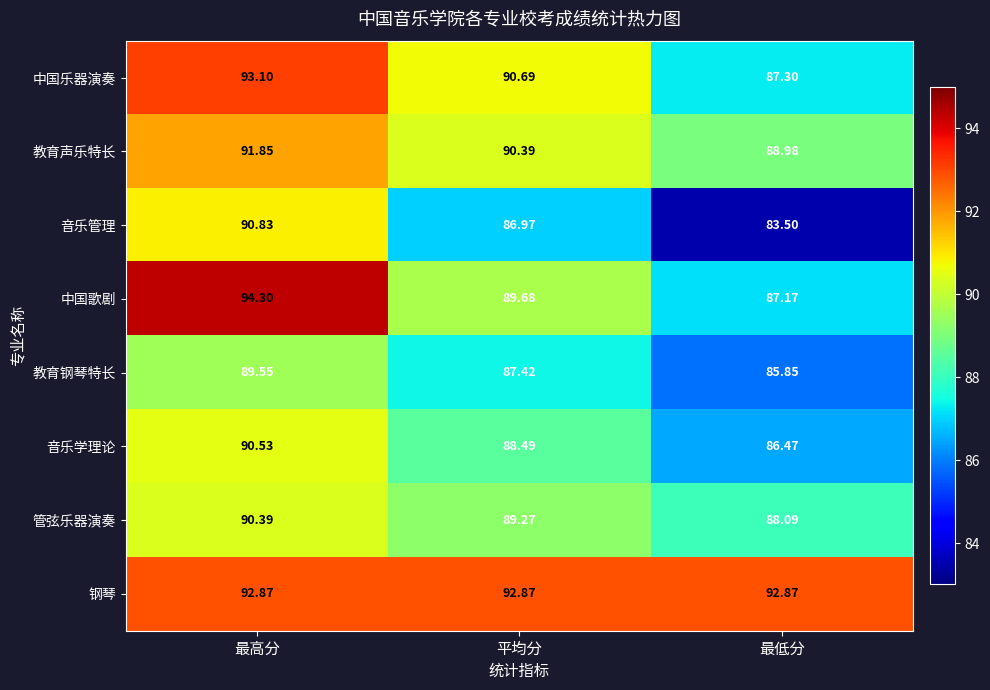

List the series in order of their peak value, lowest first.

教育钢琴特长, 管弦乐器演奏, 音乐学理论, 音乐管理, 教育声乐特长, 钢琴, 中国乐器演奏, 中国歌剧